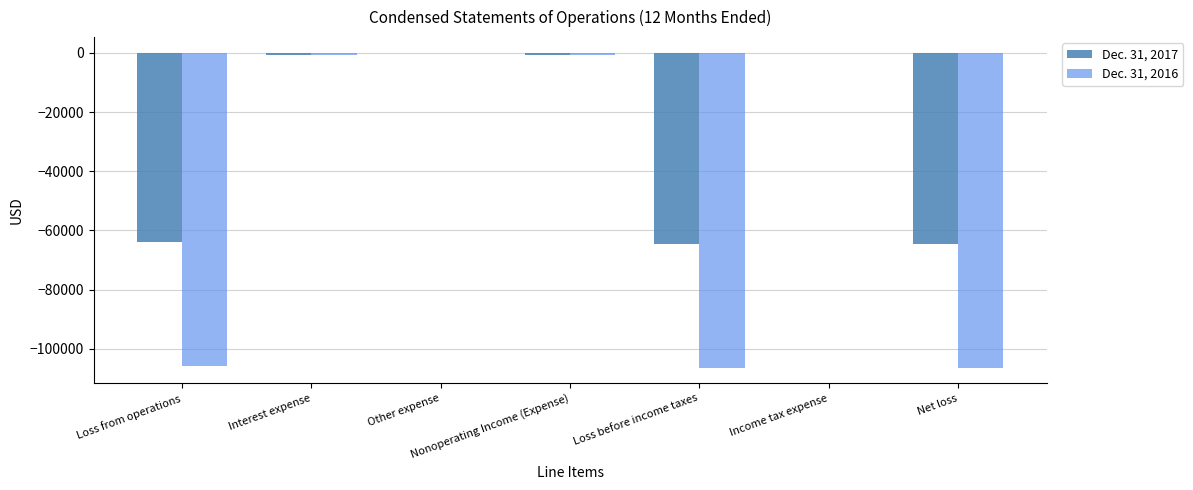

Count the number of categories in the chart.

7